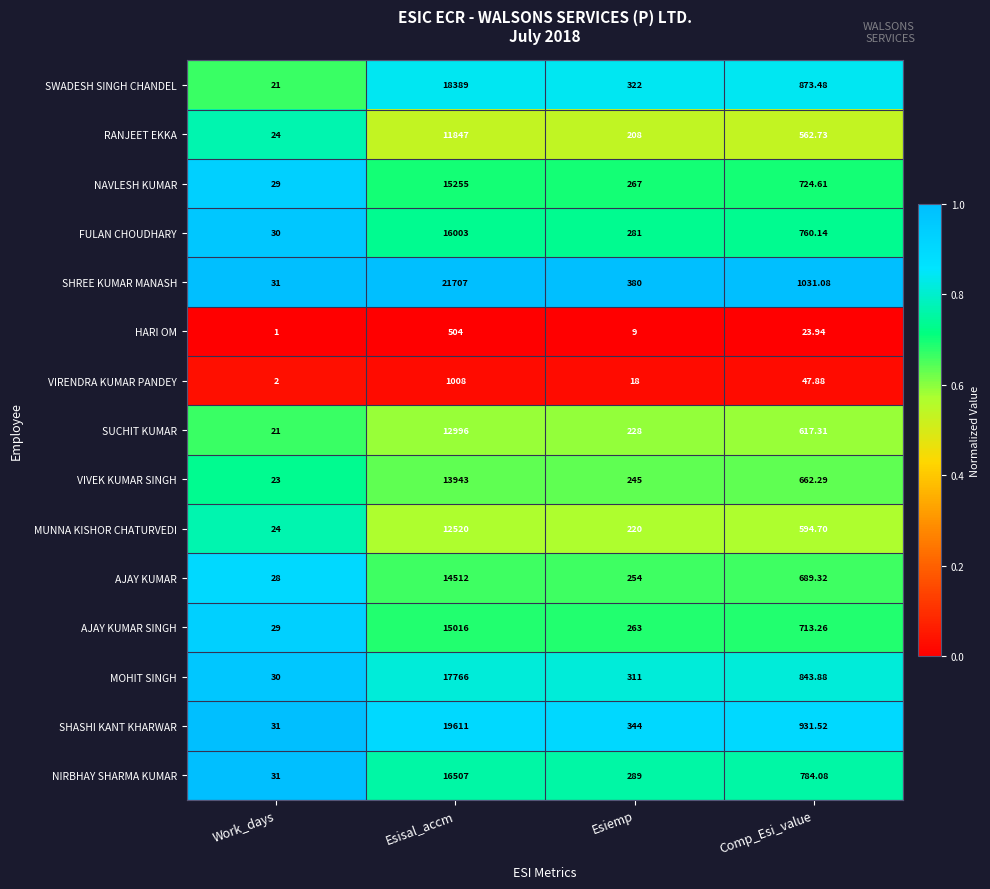

Which series has the largest range (max minus min)?

SHREE KUMAR MANASH